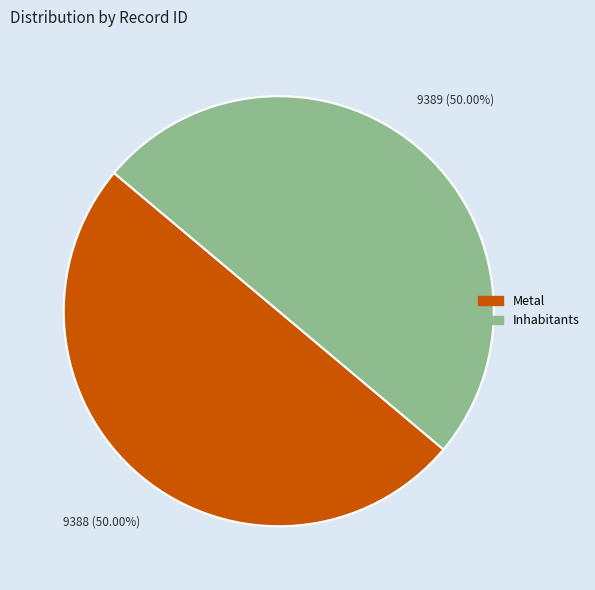

What is the ratio of the value at Metal to the value at Inhabitants?

1.0